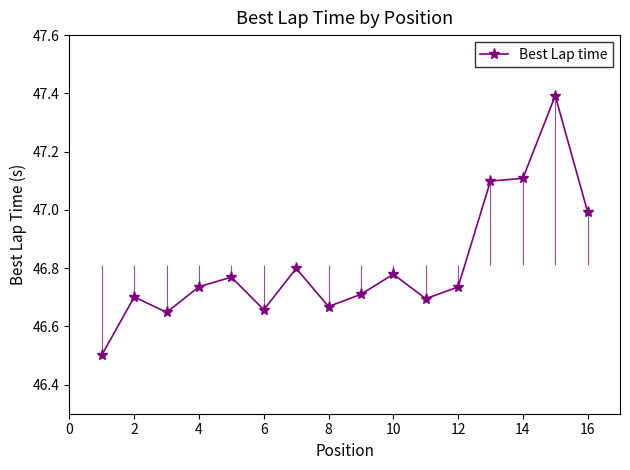

How many lines are shown in the chart?

1